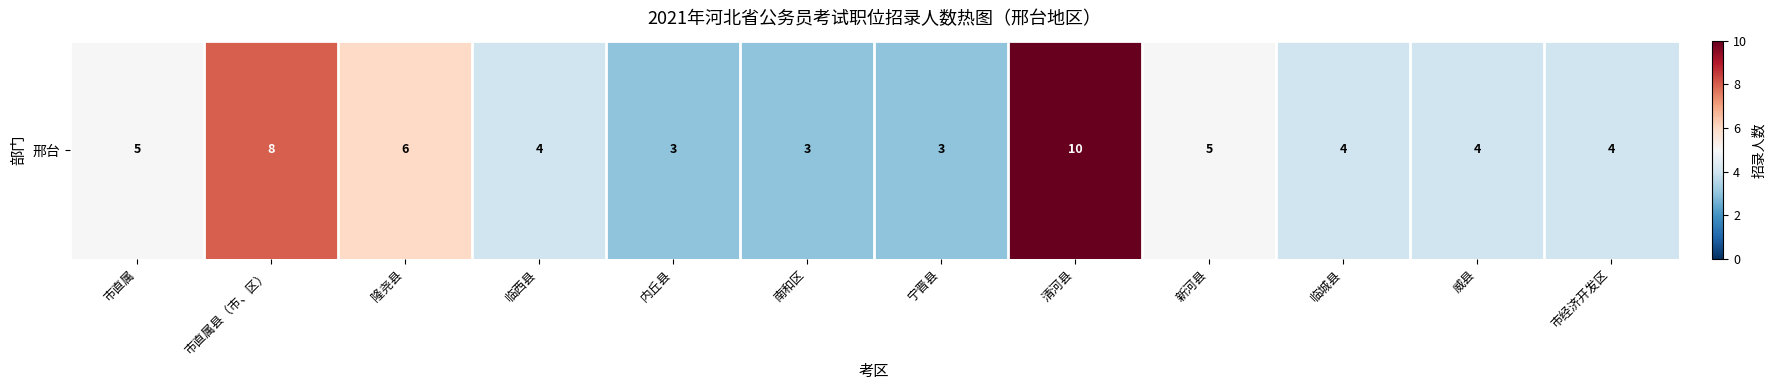

What is the sum of the values at 南和区 and 市直属县（市、区）?

11